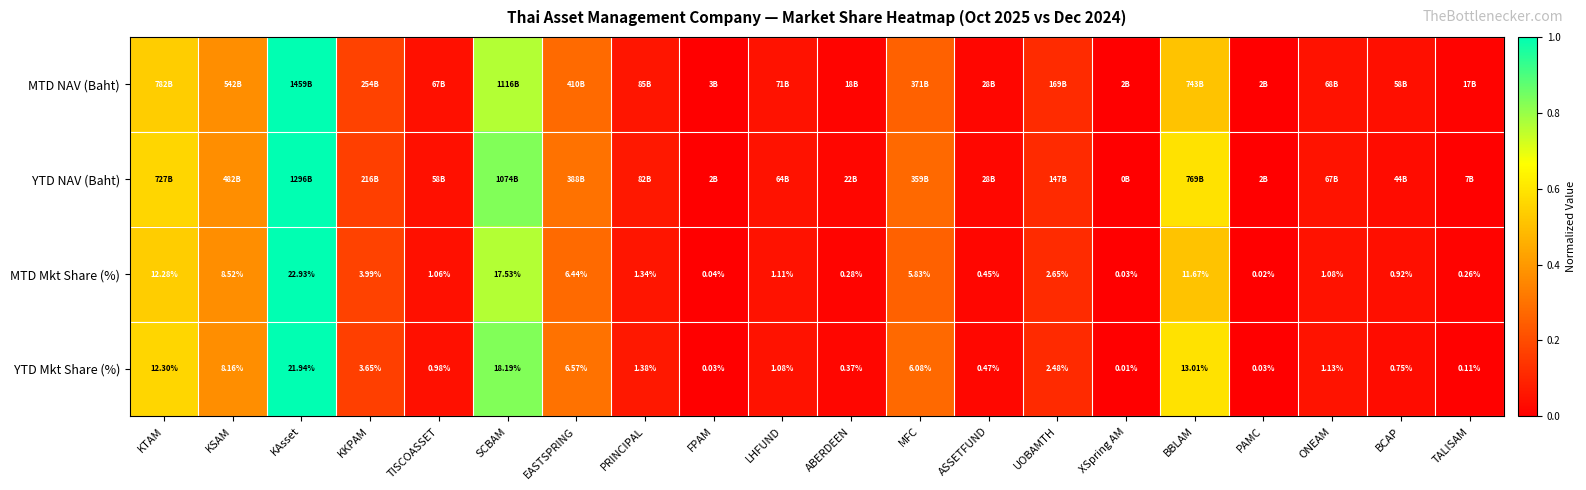

Which category has the highest value in the YTD Mkt Share (%) series?

KAsset